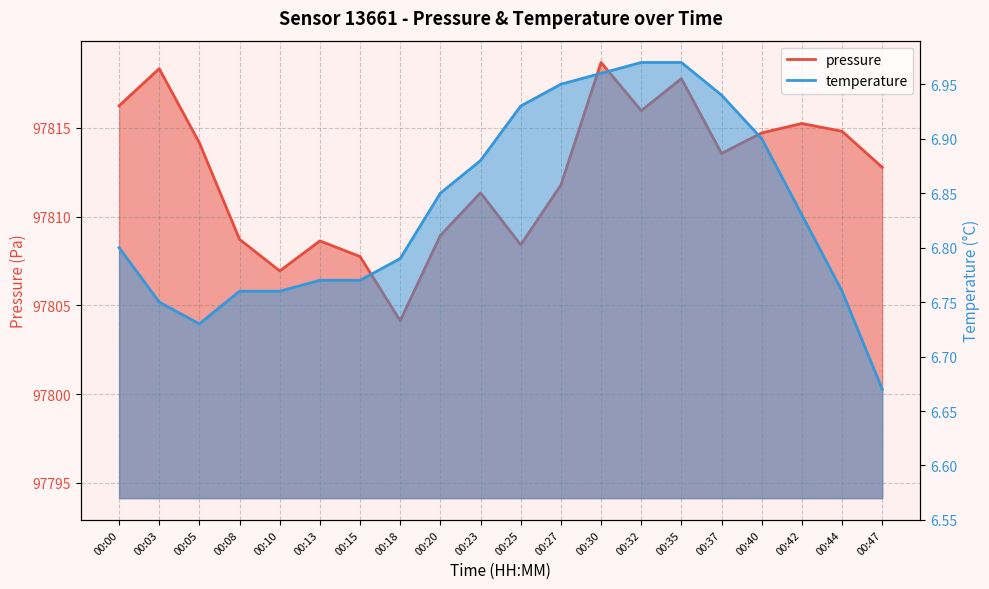

Where is temperature nearest to the value 6?

00:47